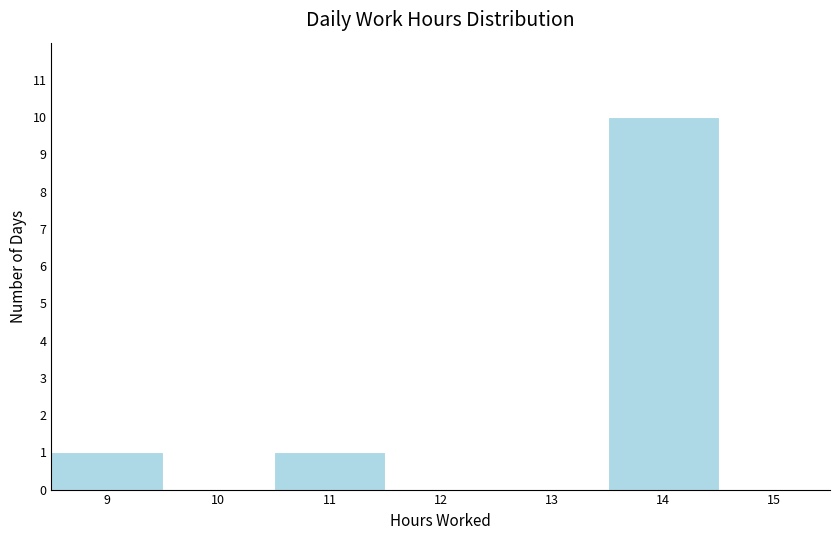

What is the height of the bar covering 10.5 to 11.5 on the x-axis? The values are not printed on the chart, so give them approximately, as read against the axis.

1